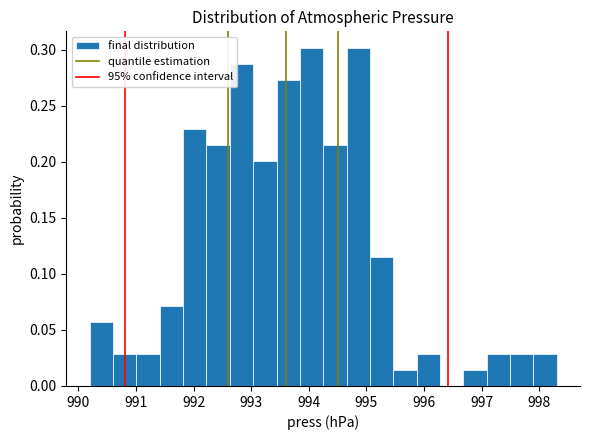

How tall is the bar that spans 997.9 to 998.3 on the x-axis? Neither the bar edges nor the heights are printed on the chart, so give them approximately, as read against the axes.

0.030